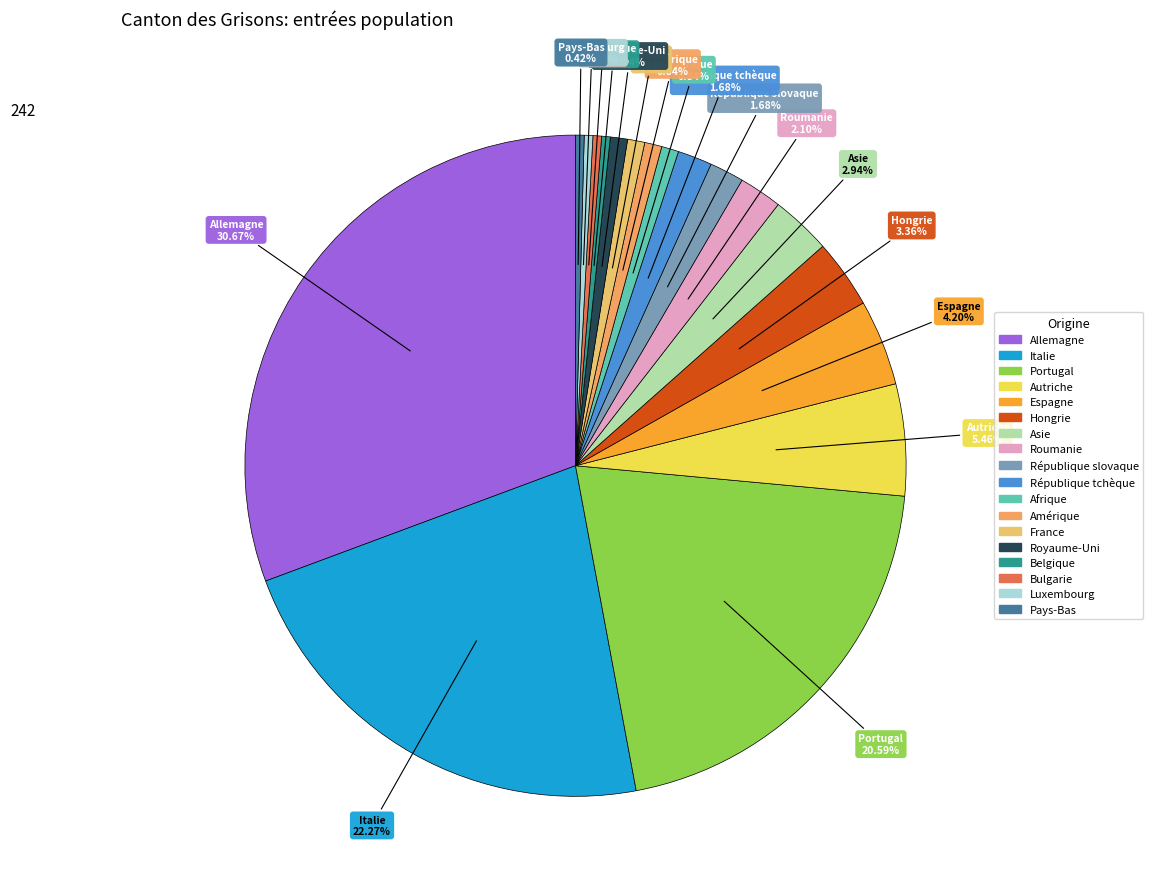

What percentage is the Asie slice, to the nearest percent?

3%